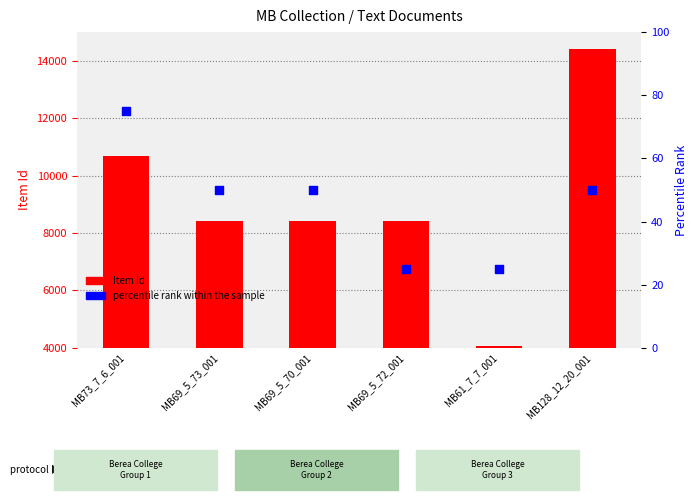

What are all the series names shown in the legend?

Item Id, percentile rank within the sample